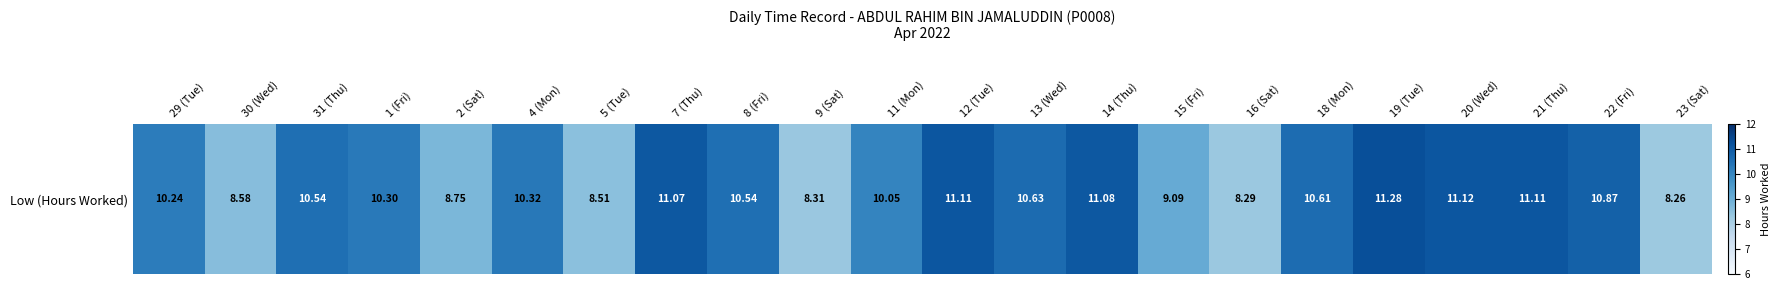

Which category has the highest value across all series?

19 (Tue)